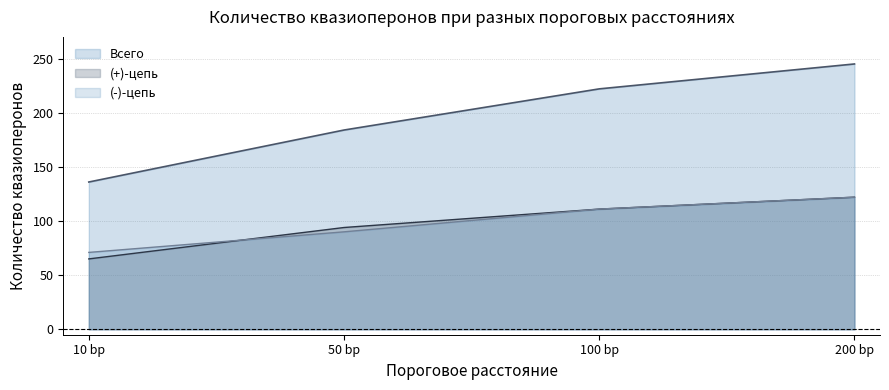

What is the difference between the maximum and minimum values in the (-)-цепь series?

51